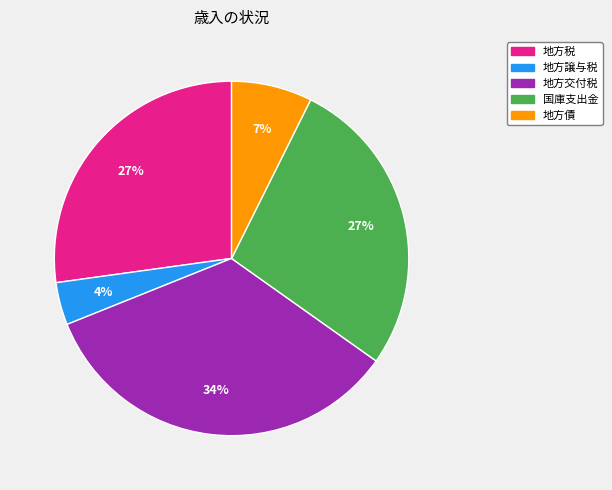

Is it true that 地方譲与税 is 4% of the pie?

True